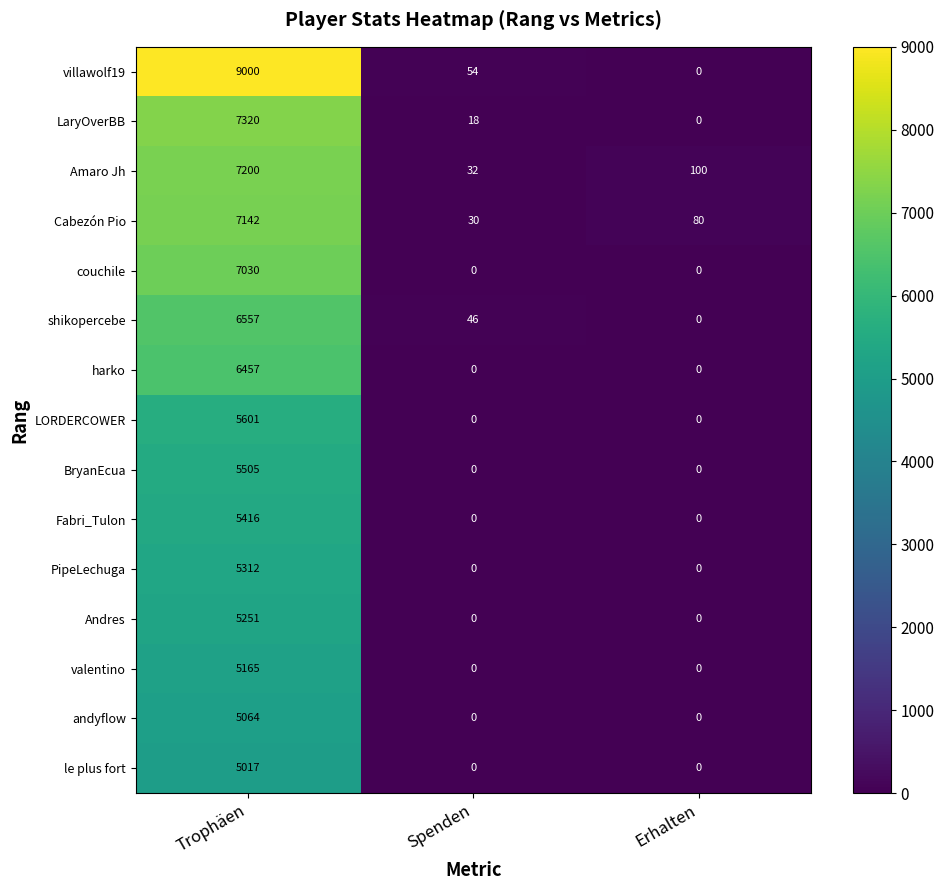

Which category has the highest value in the le plus fort series?

Trophäen